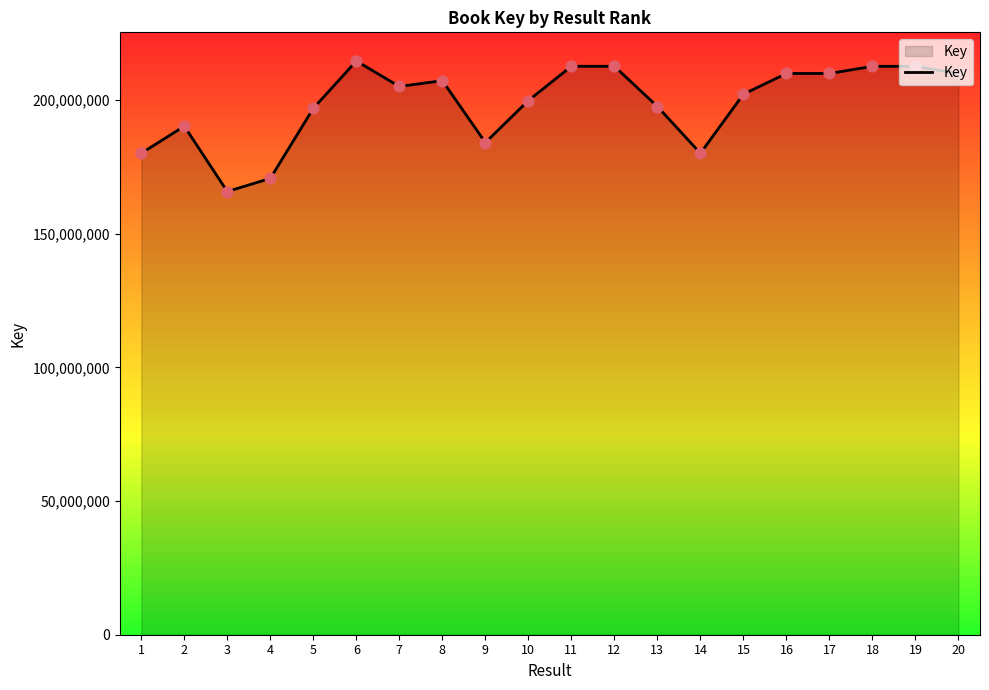

Between 4 and 6, which is larger?

6